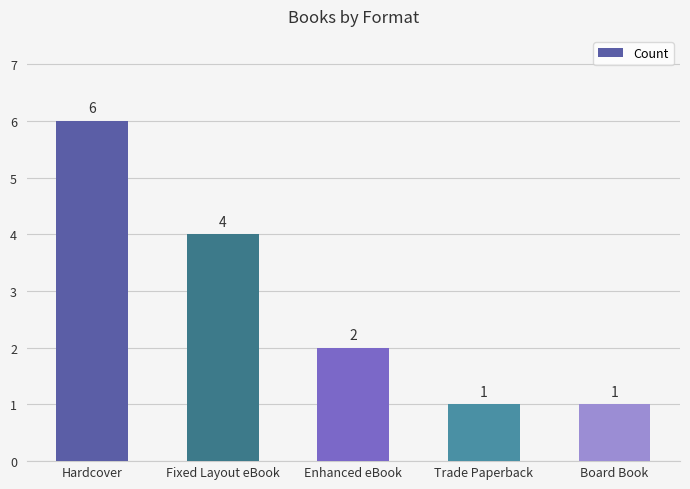

Is it true that the value at Enhanced eBook is 1?

False